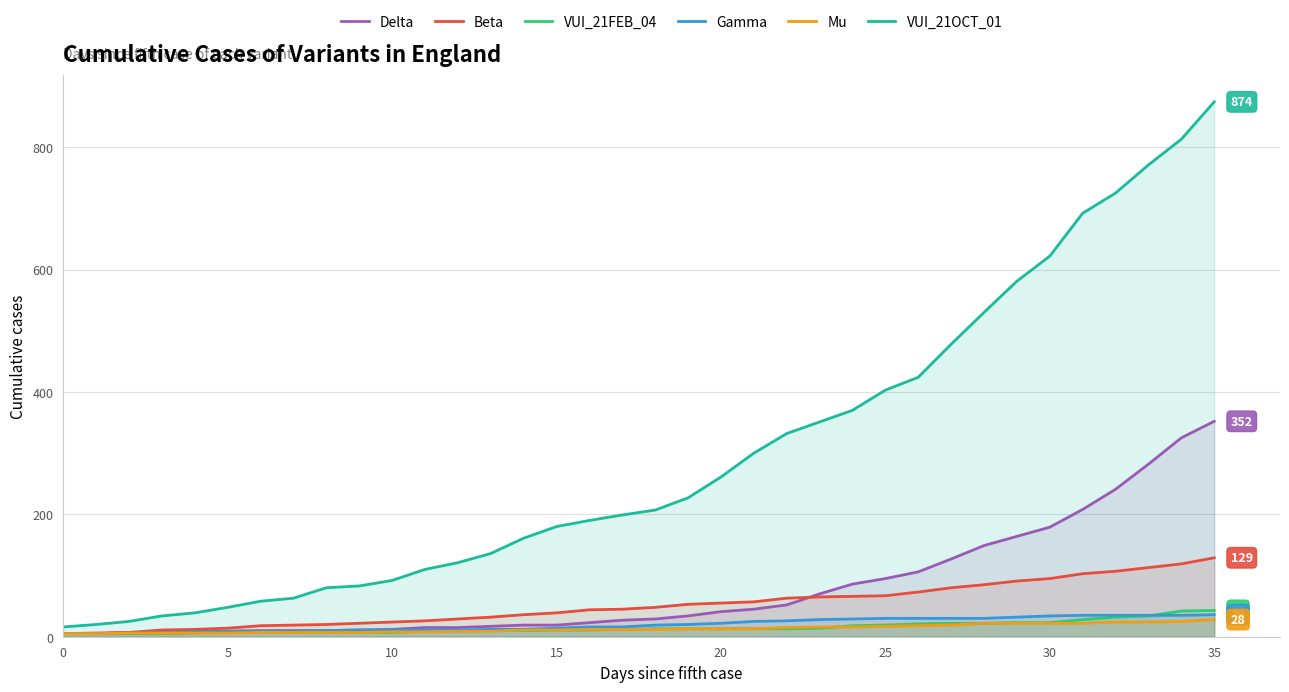

At which label is Mu closest to 16?

23